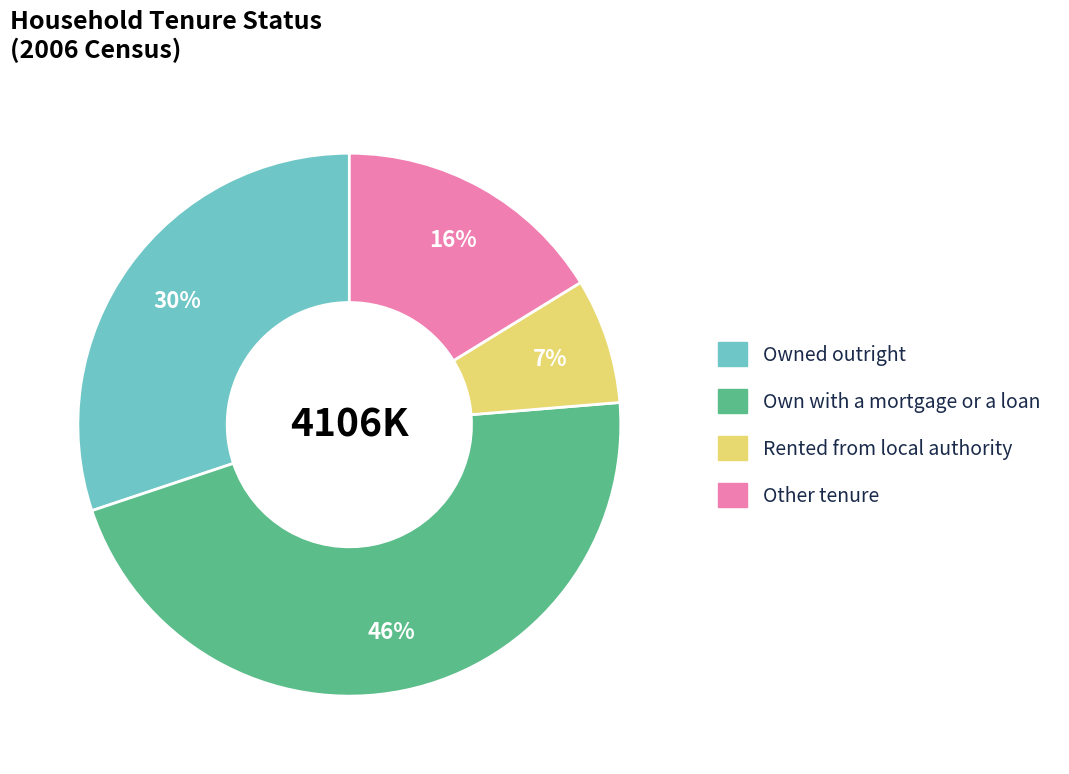

Count the number of slices in the pie.

4